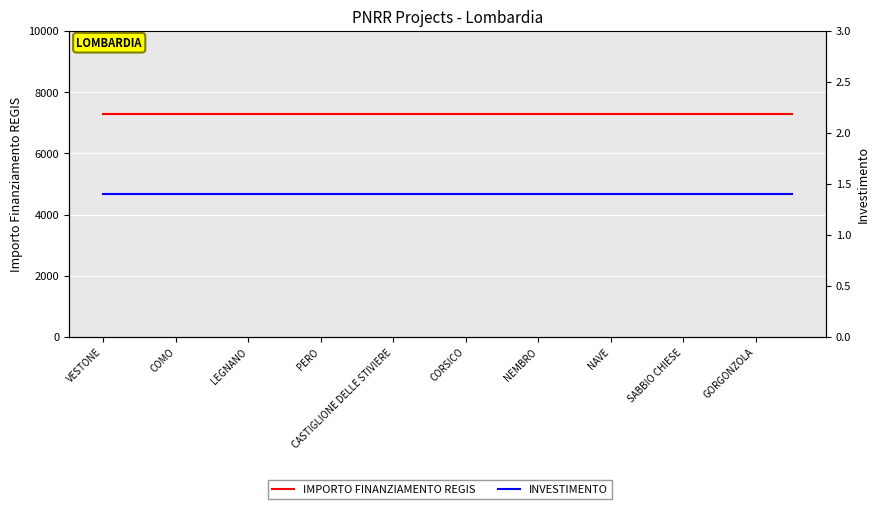

True or false: IMPORTO FINANZIAMENTO REGIS and INVESTIMENTO cross at least once.

False